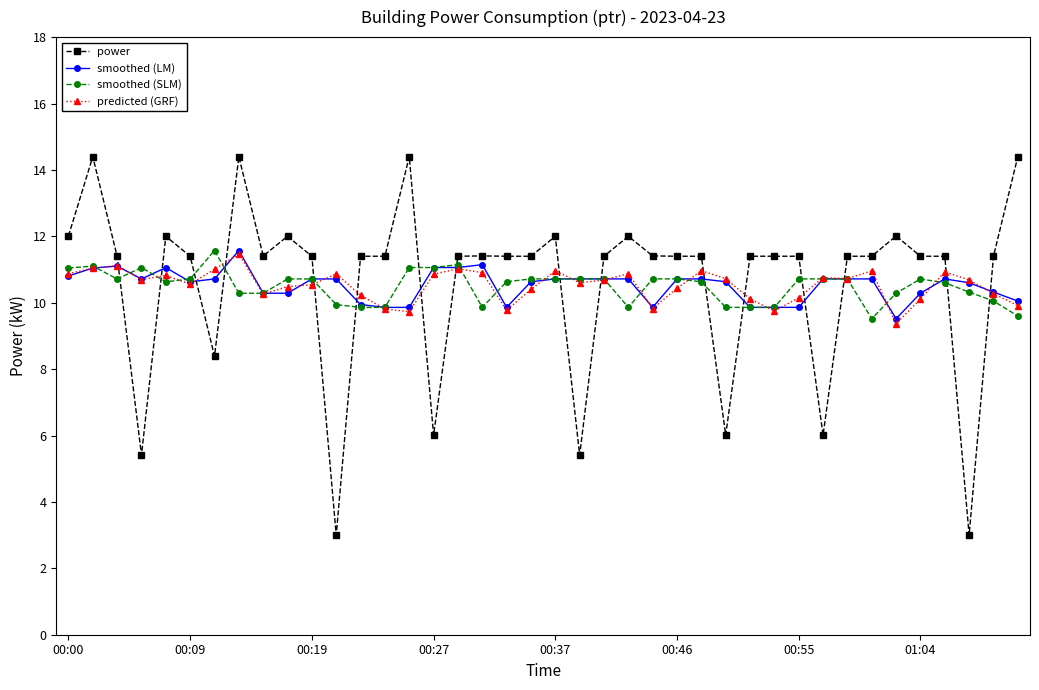

How many data points does each series have?

40